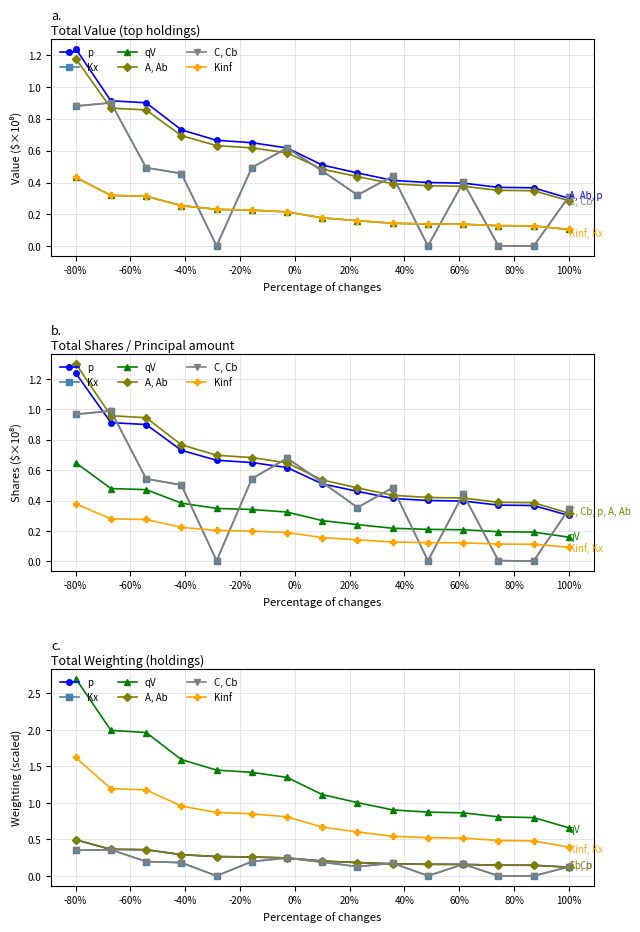

What position from the left is 40%?

7